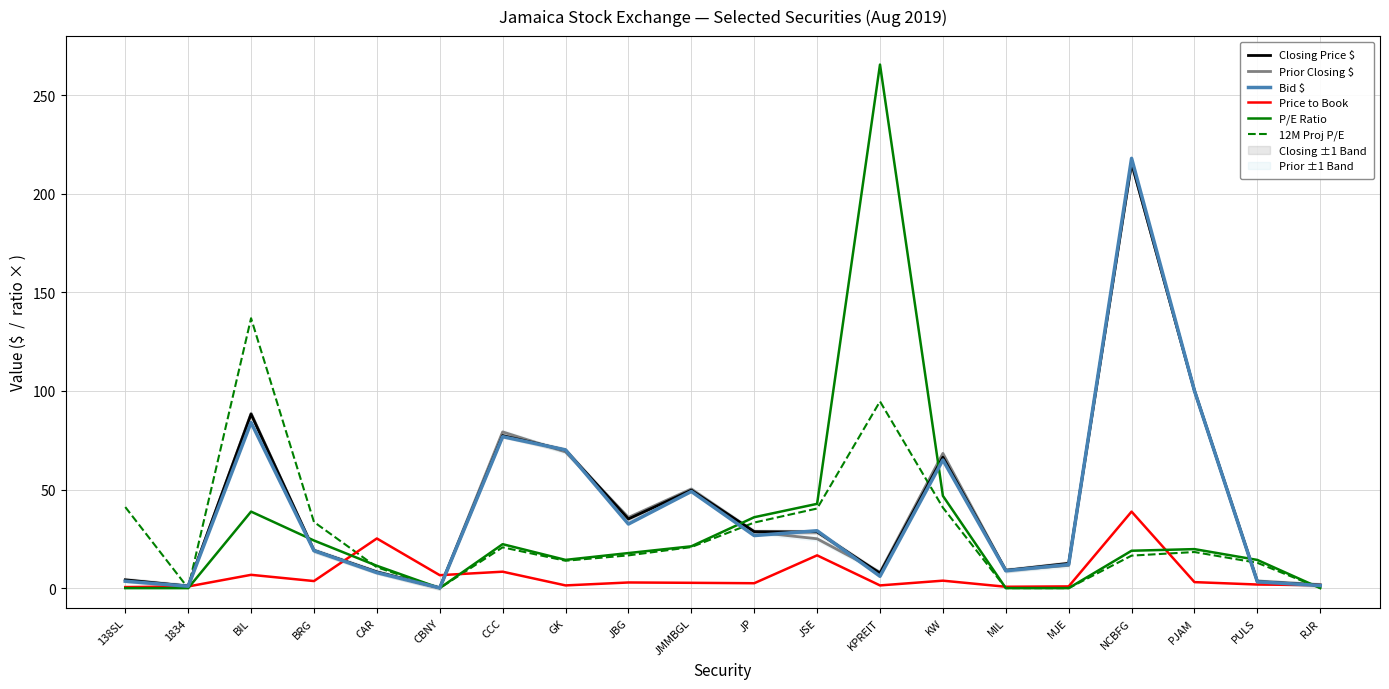

True or false: 12M Proj P/E and P/E Ratio cross at least once.

True